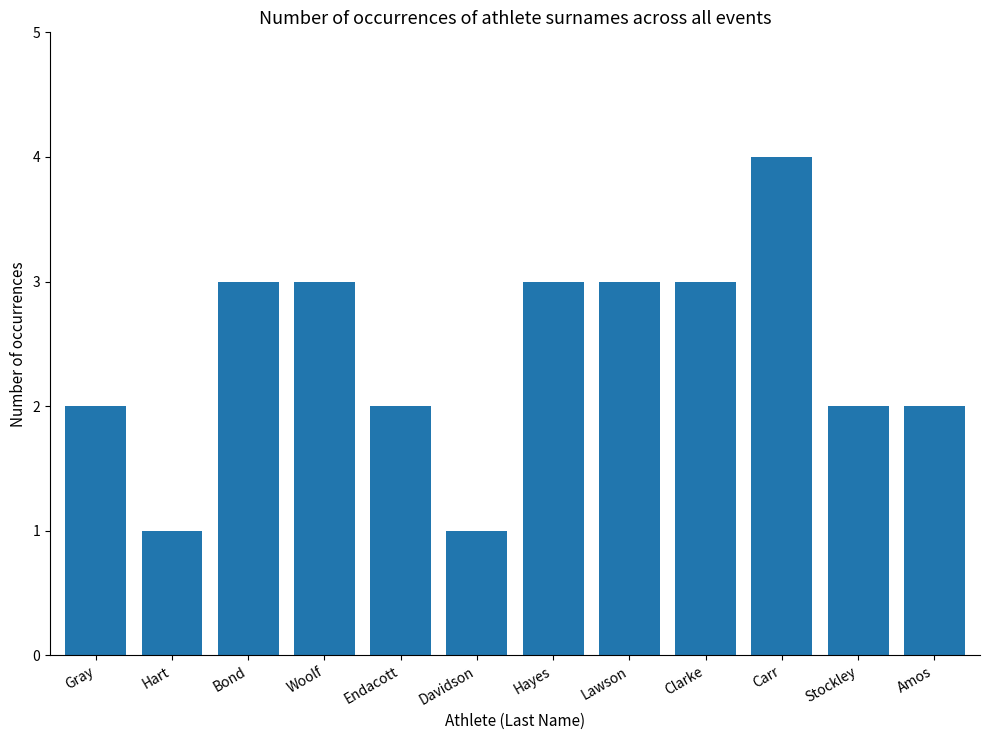

Read the value at Lawson.

3